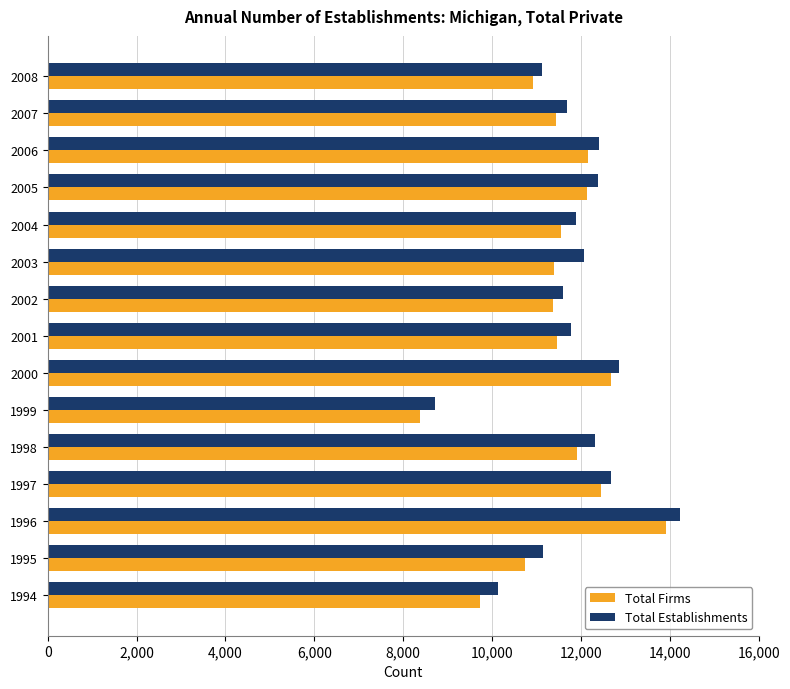

The Total Firms series shows 5000 at 1996. True or false?

False